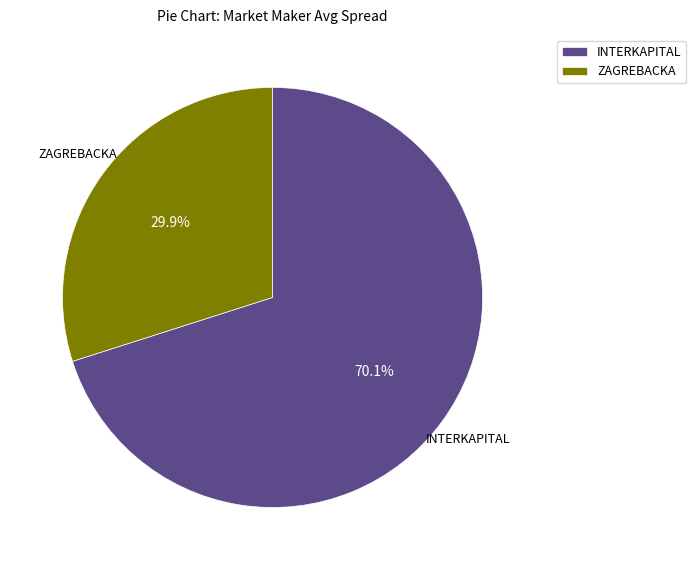

Count the number of slices in the pie.

2